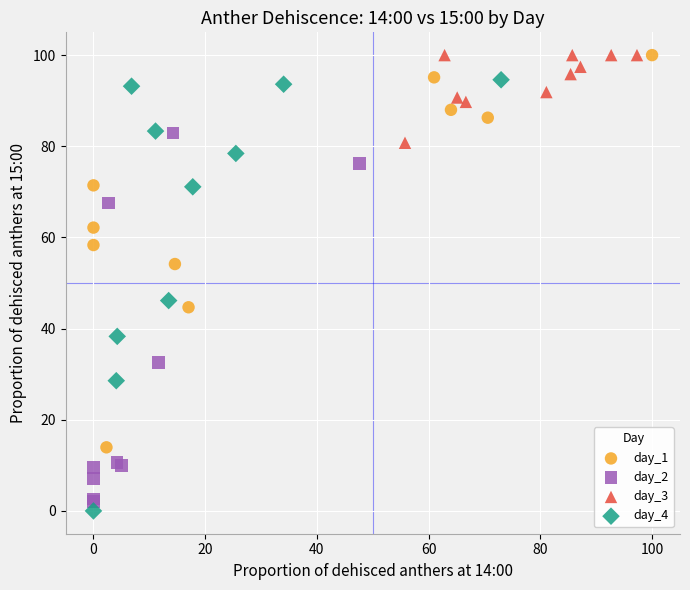

Which series has the widest spread of Y values?

day_4